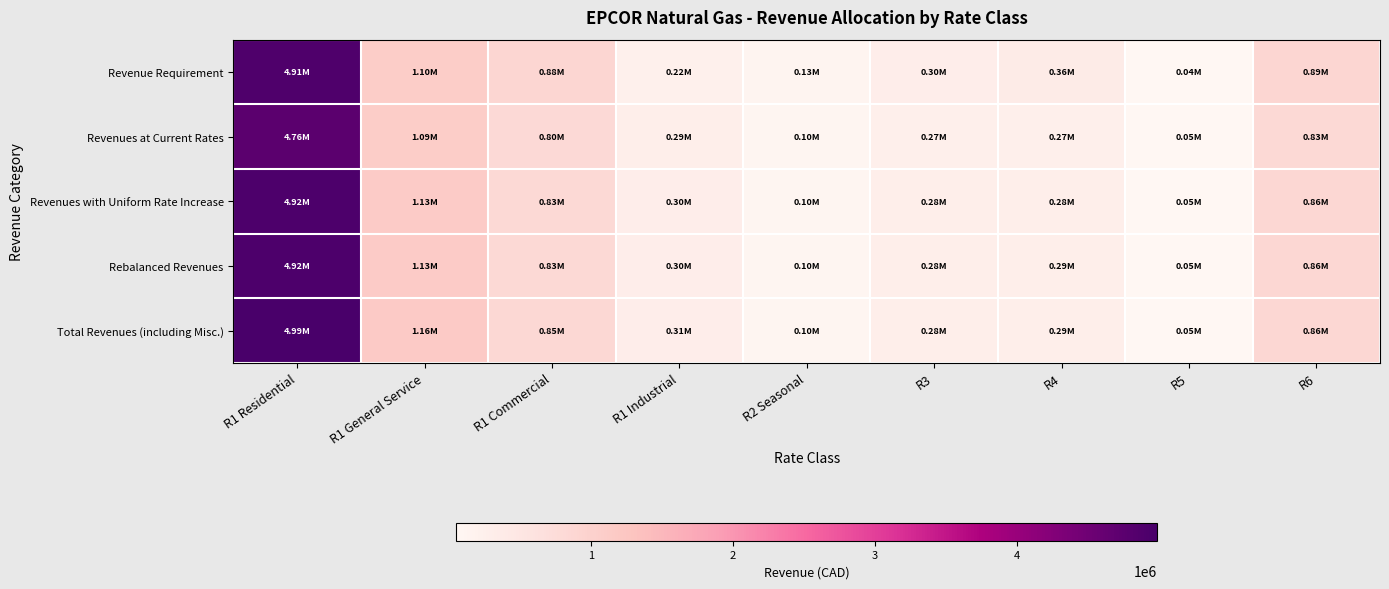

Which label corresponds to the largest value in the chart?

R1 Residential